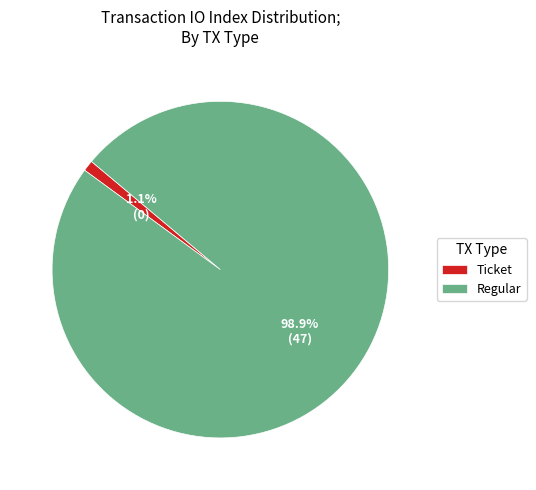

What is the smallest slice in the pie chart?

Ticket